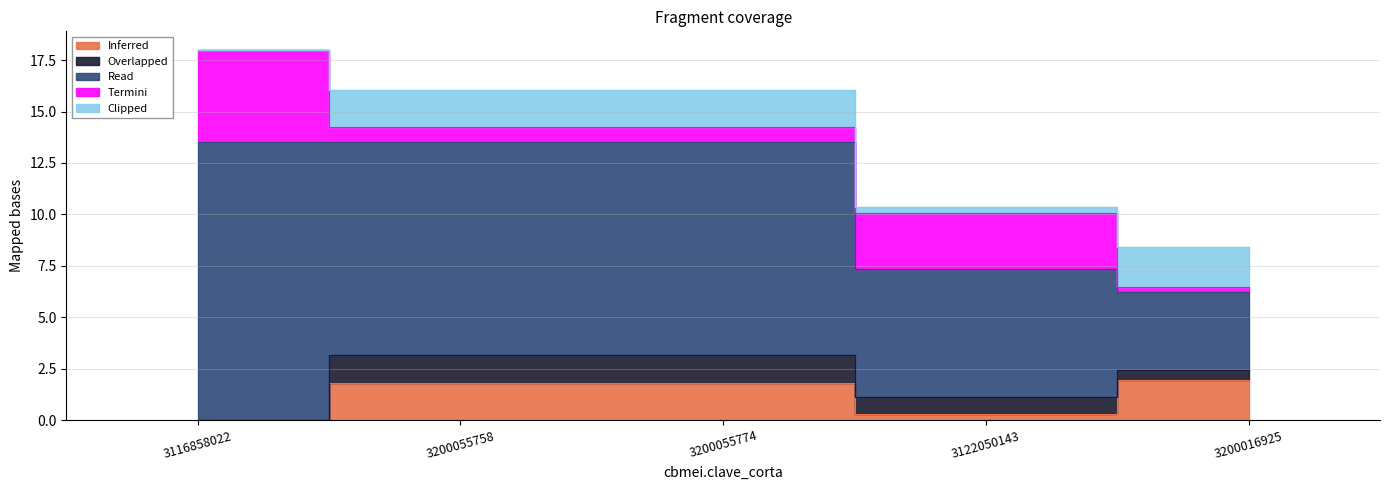

Which category has the highest value in the Read series?

3116858022